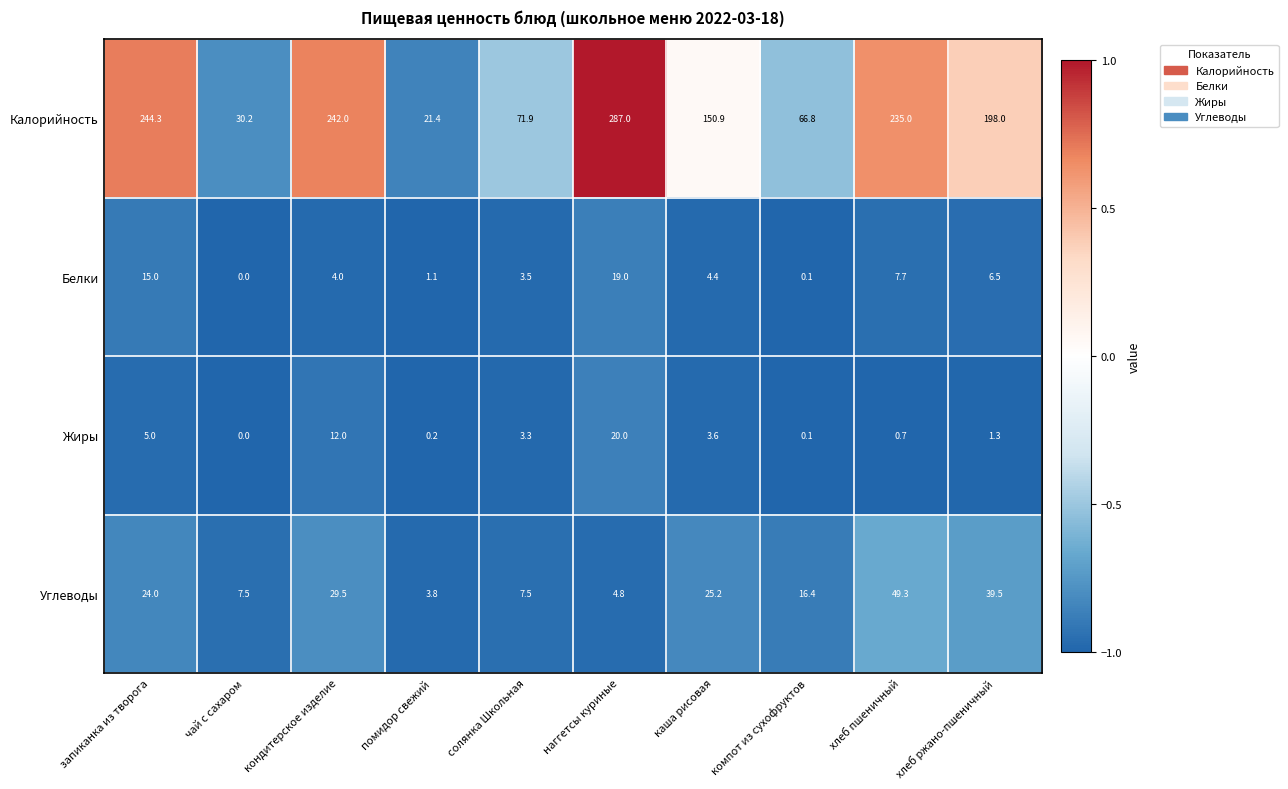

True or false: Белки has a value of 7.7 at хлеб пшеничный.

True